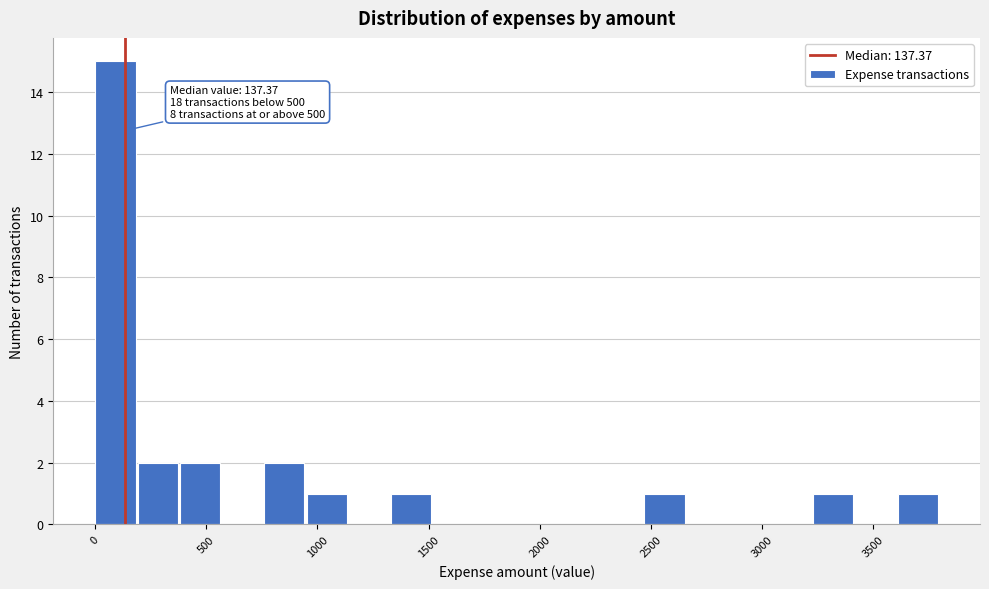

Read against the x-axis, roughly where is the centre of the tallest bar?

100